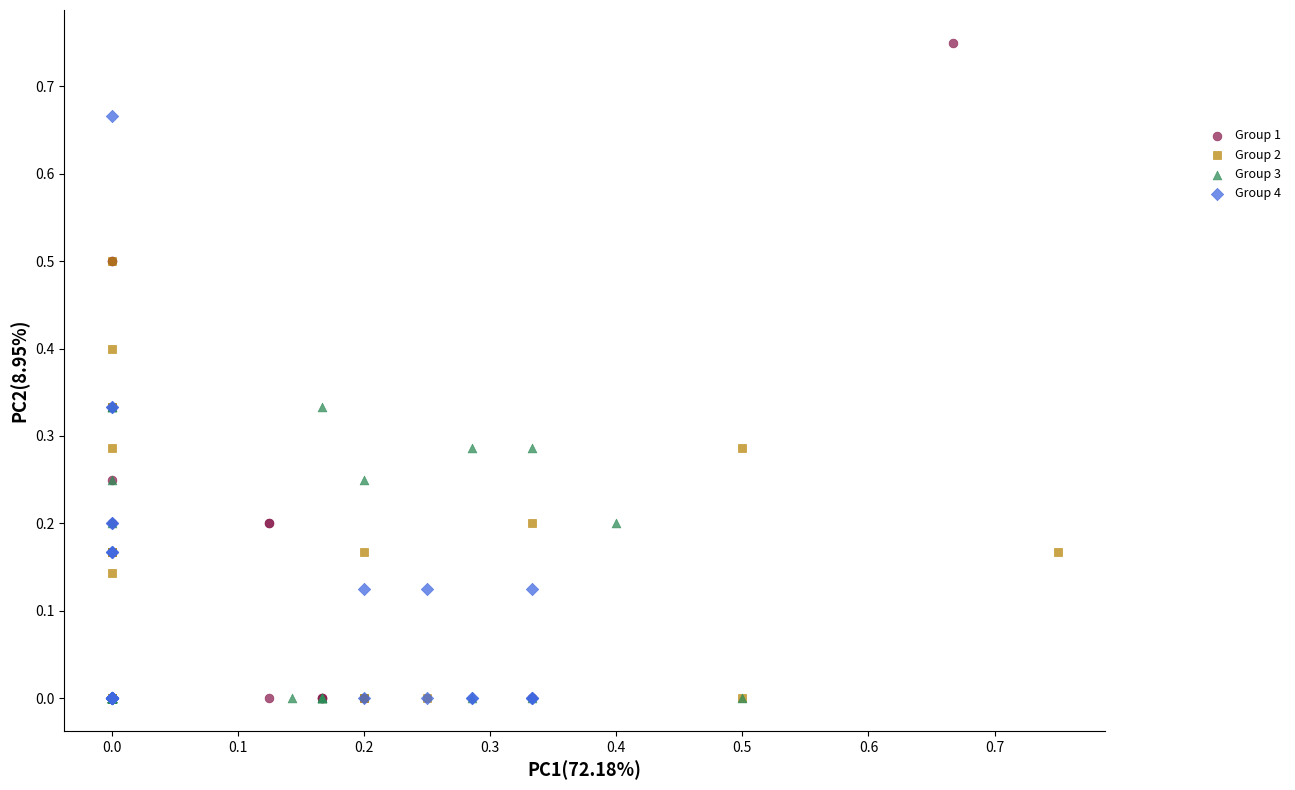

Which series reaches the maximum Y coordinate?

Group 1